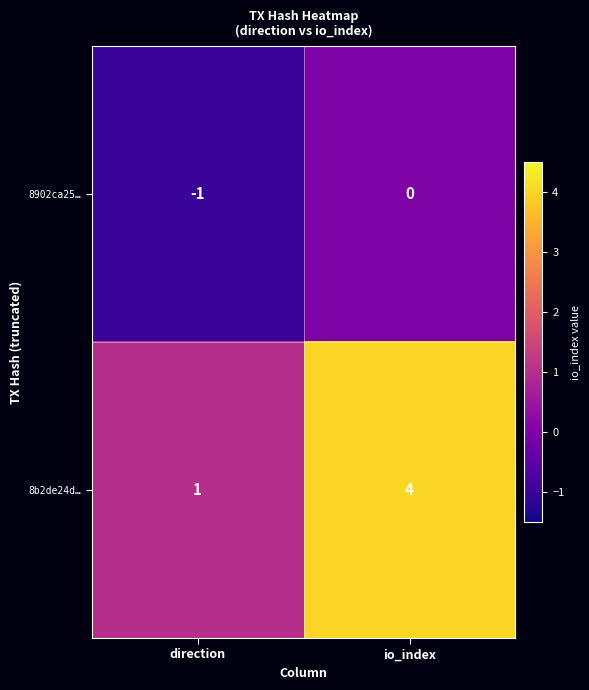

What is the maximum value shown in the chart?

4